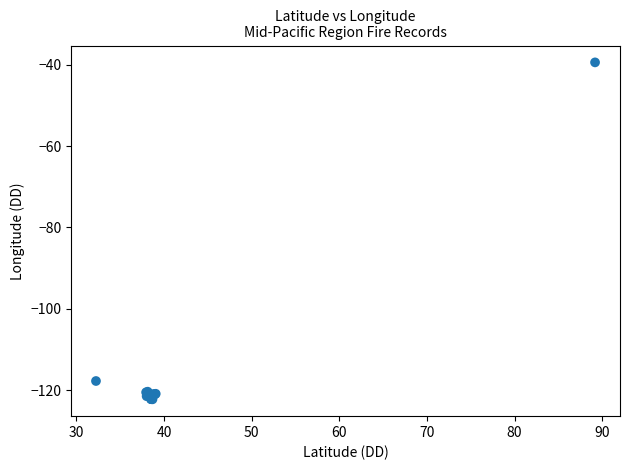

What Y value in the scatter plot is closest to -80?

-117.8